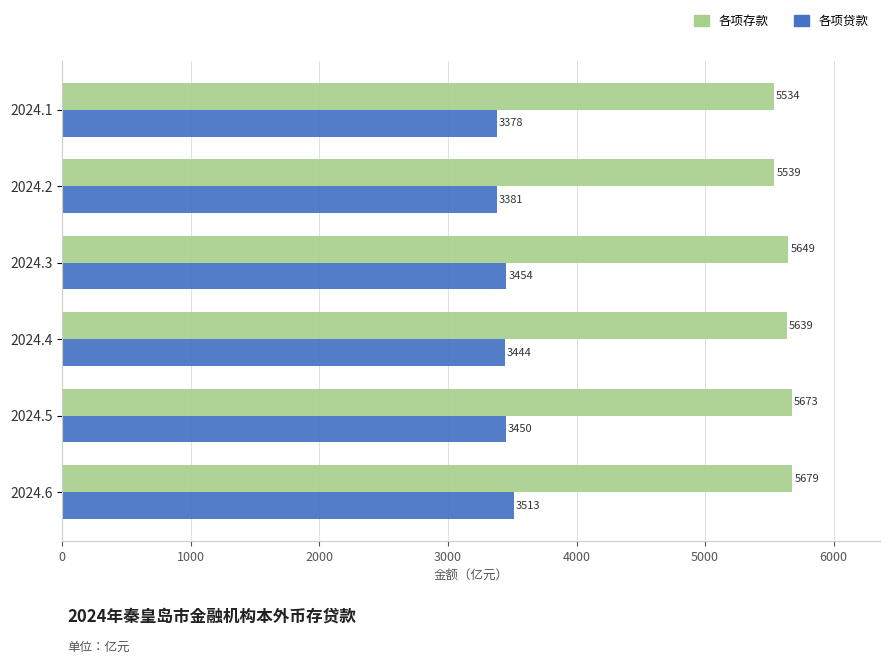

What are all the series names shown in the legend?

各项存款, 各项贷款